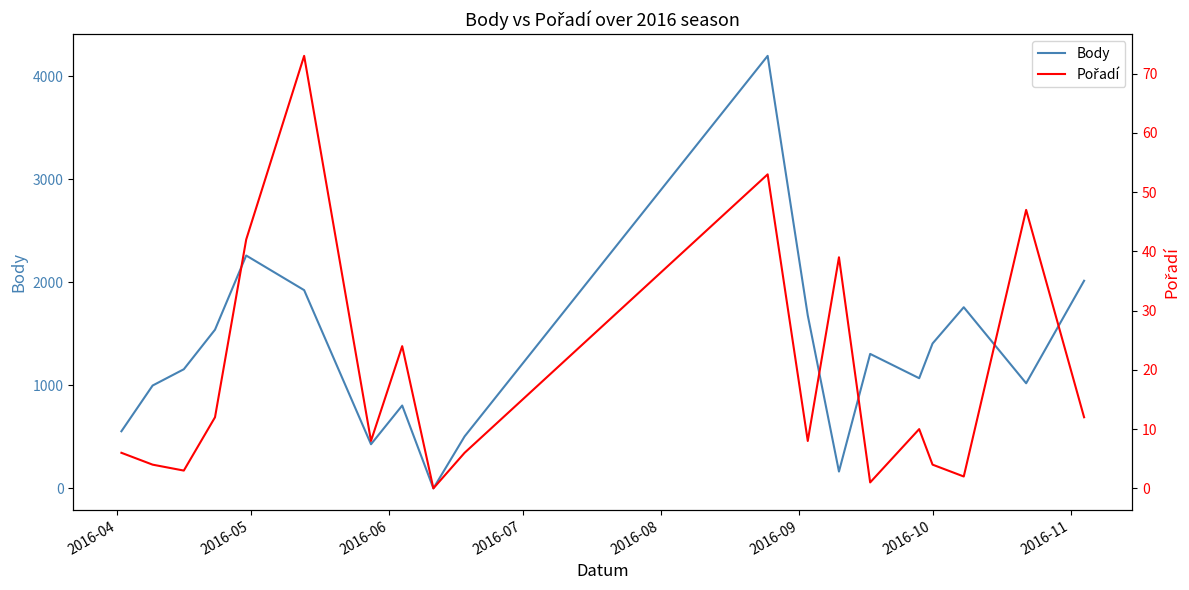

True or false: Pořadí and Body intersect in this chart.

False